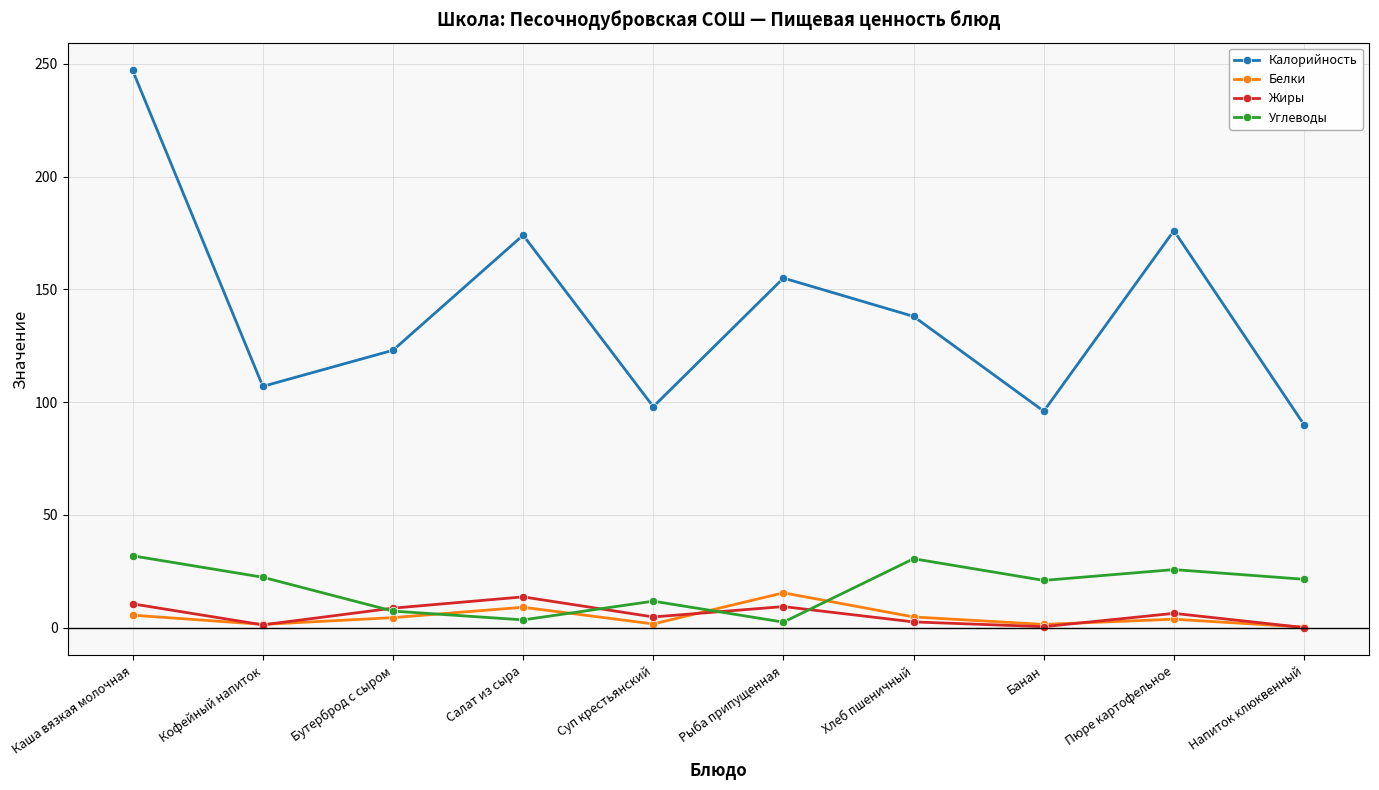

Is the value of Углеводы at Пюре картофельное greater than the value of Калорийность at Суп крестьянский?

No